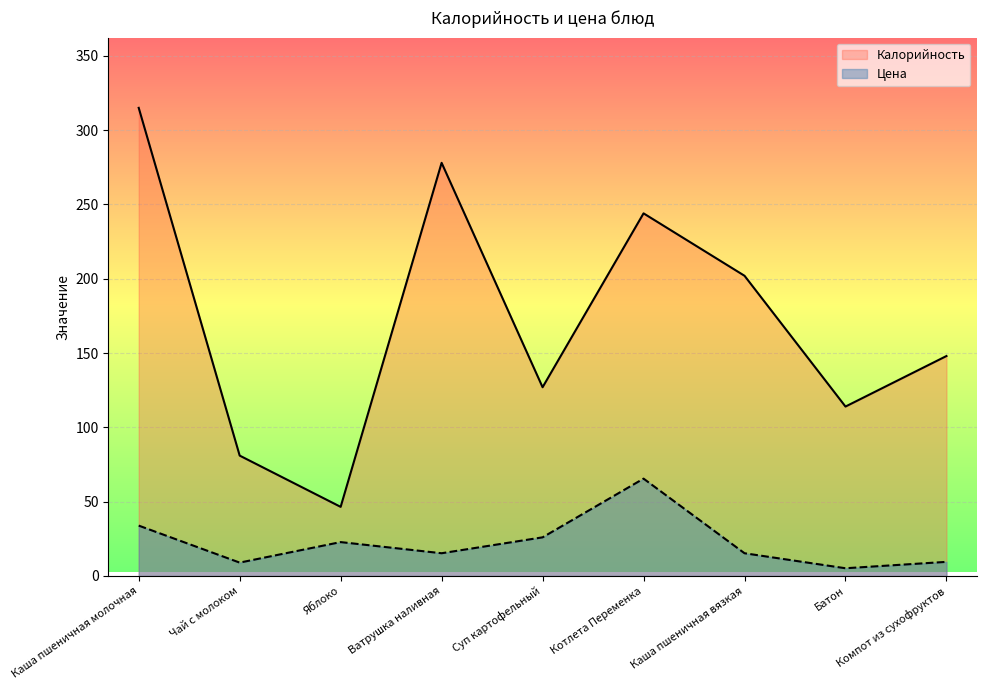

True or false: Калорийность and Цена intersect in this chart.

False